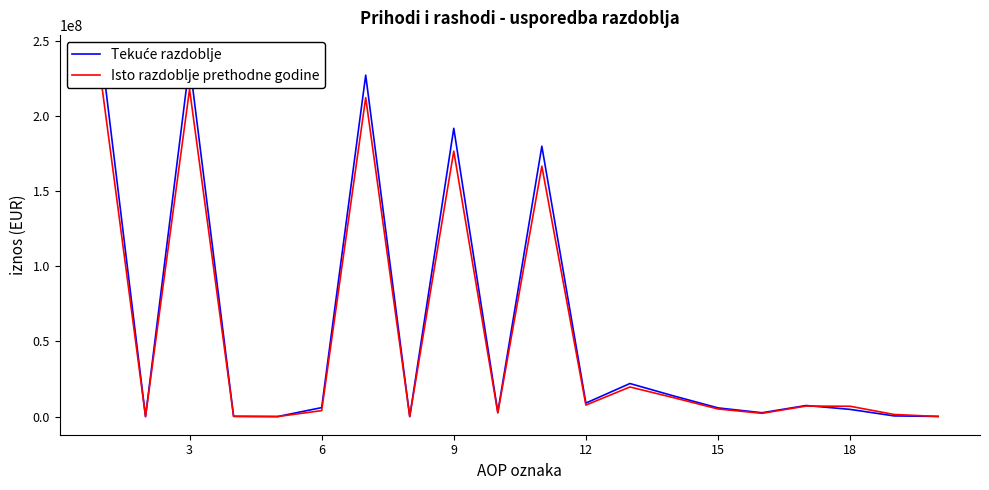

Which series has the widest spread of values?

Tekuće razdoblje